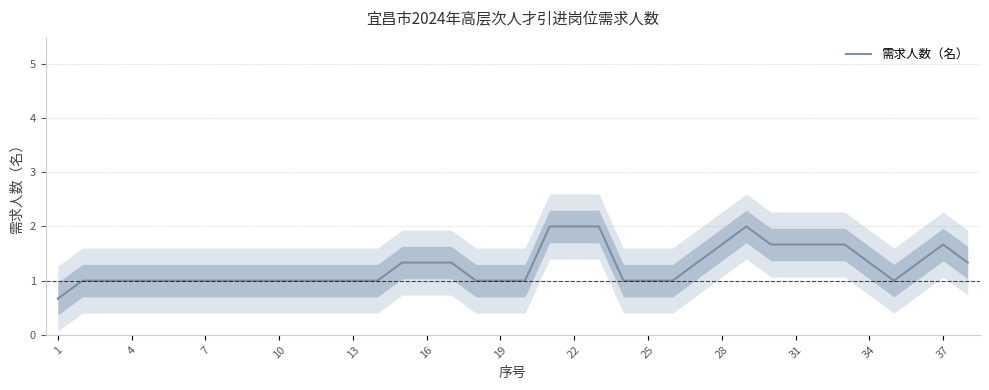

What is the difference between the maximum and minimum values?

1.3